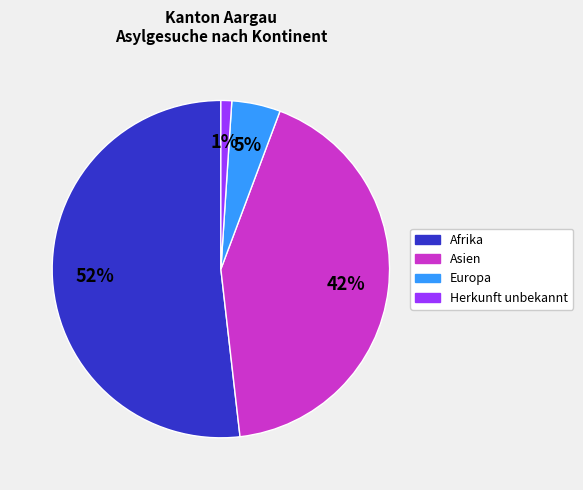

To the nearest percent, what is the average slice percentage?

25%